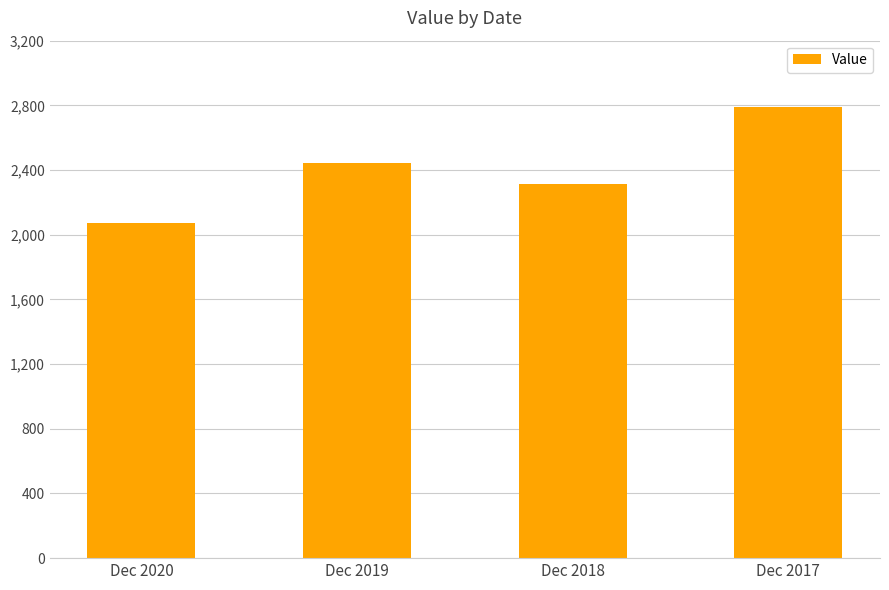

How many categories are shown in the chart?

4